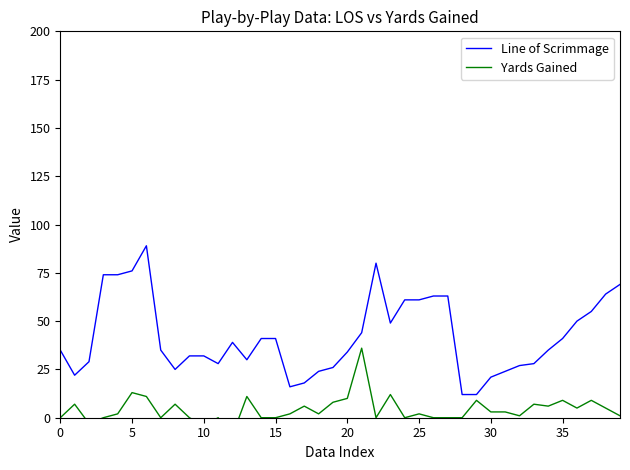

What are all the series names shown in the legend?

Line of Scrimmage, Yards Gained